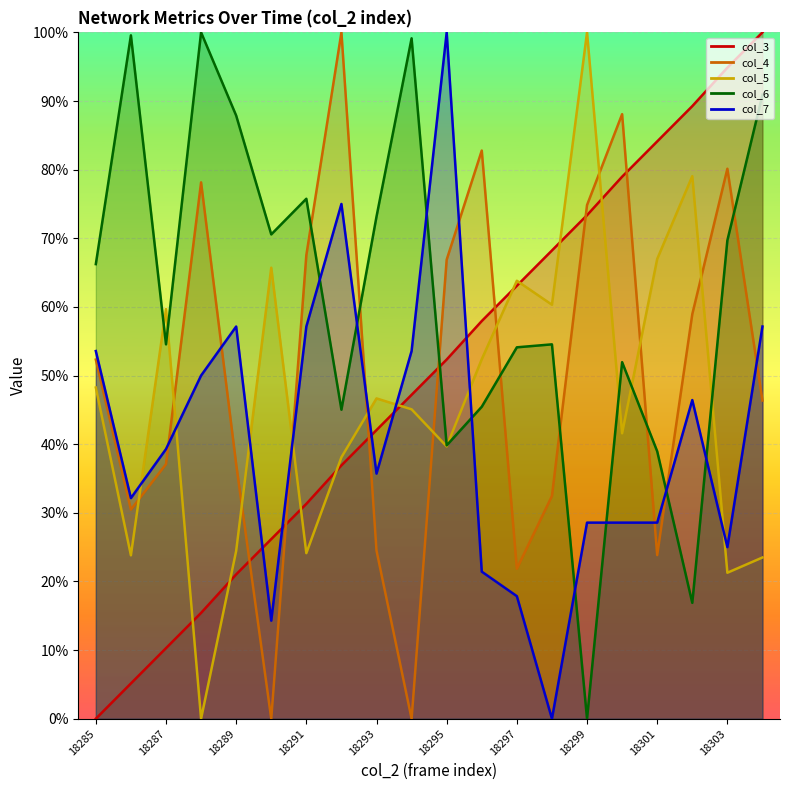

What is the value of the col_7 point at the 5th from the left?

57.1